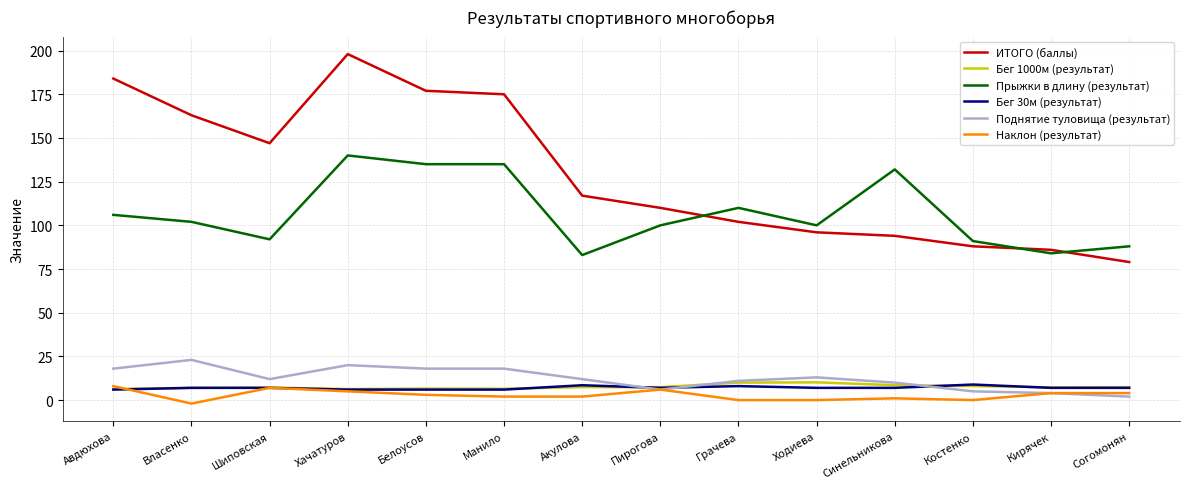

After their last crossing, which series has the higher values: Поднятие туловища (результат) or Бег 30м (результат)?

Бег 30м (результат)